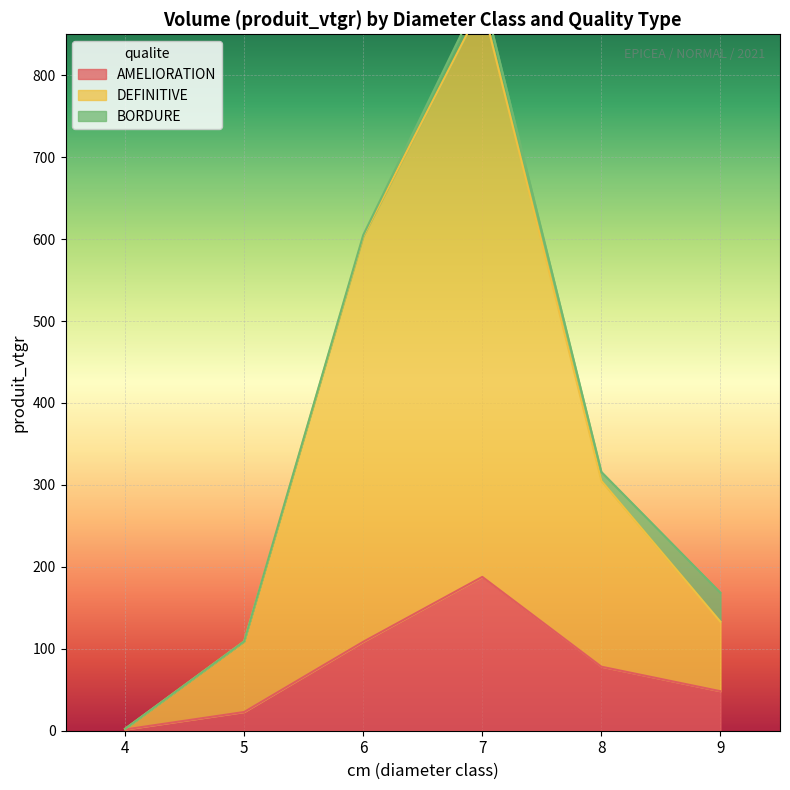

How many values in the AMELIORATION series exceed 78?

3